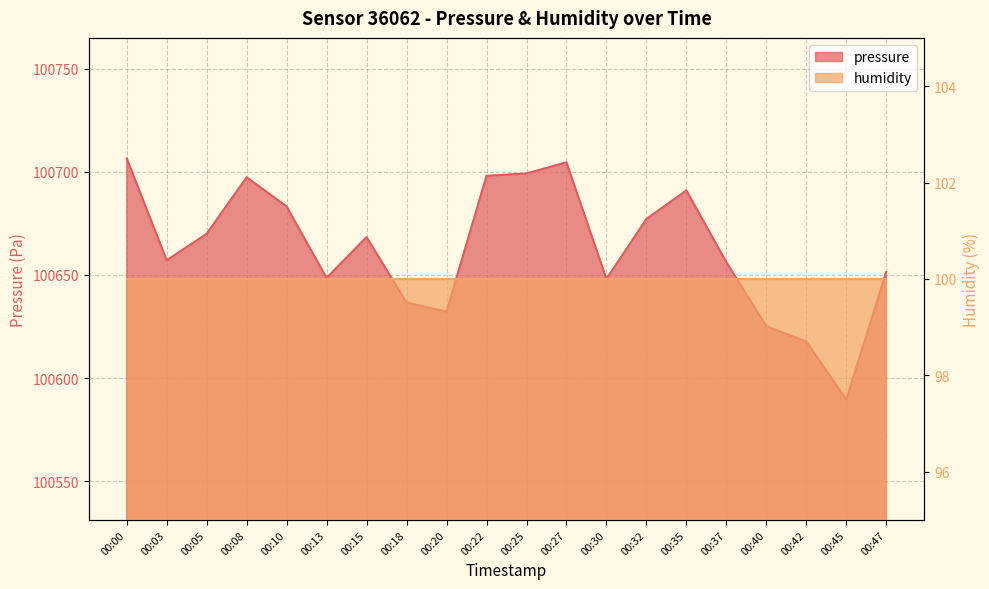

What is the difference between the maximum and minimum values?

116.8